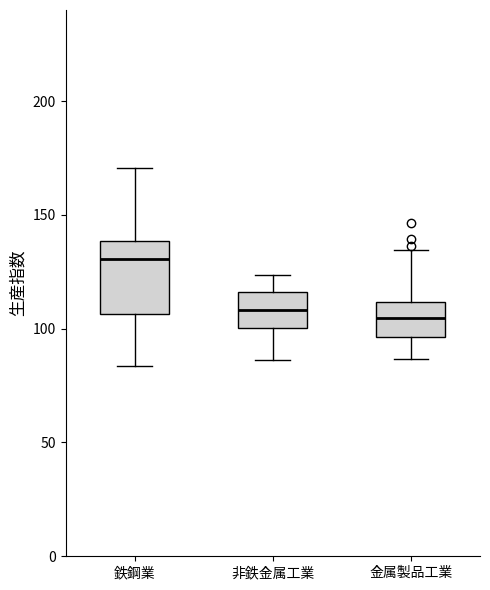

Where is the upper edge of the box for 非鉄金属工業 on the y-axis? The values are not printed on the chart, so give them approximately, as read against the axis.

115